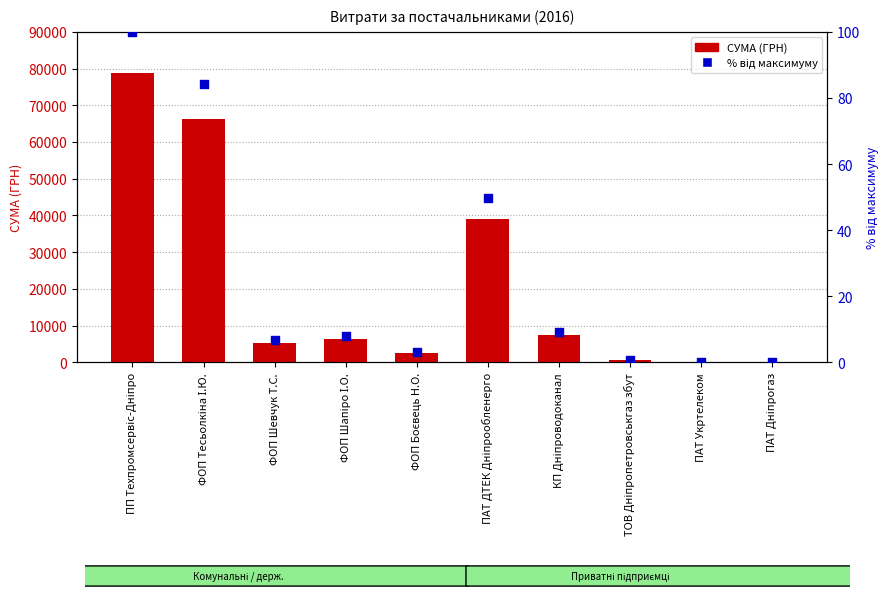

What is the total value across all series at ФОП Шевчук Т.С.?

5319.9